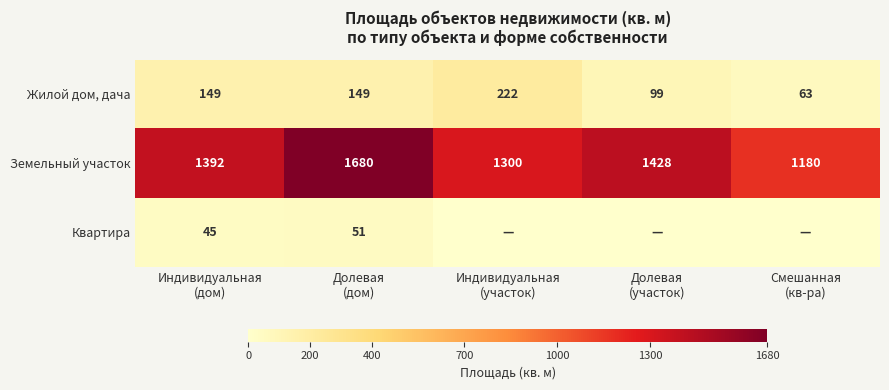

What is the difference between the maximum and minimum values in the Земельный участок series?

500